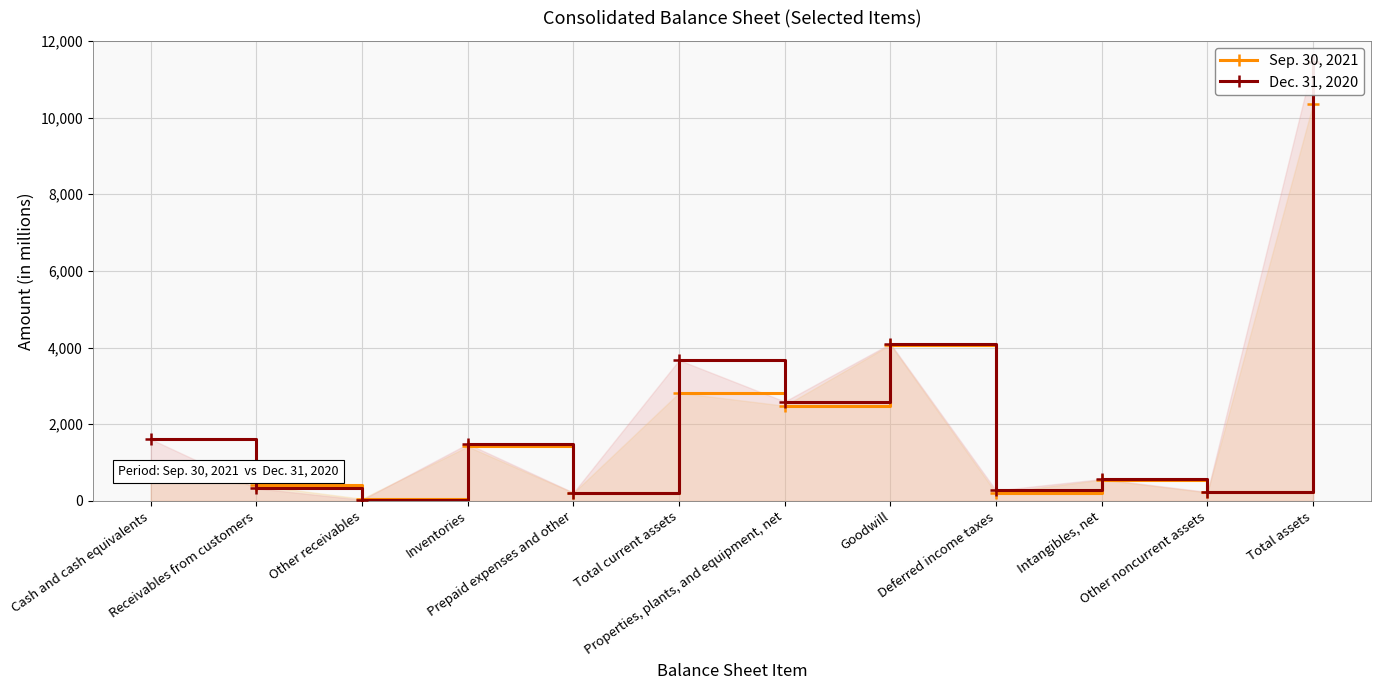

Is it true that Dec. 31, 2020 equals 135 at Deferred income taxes?

False